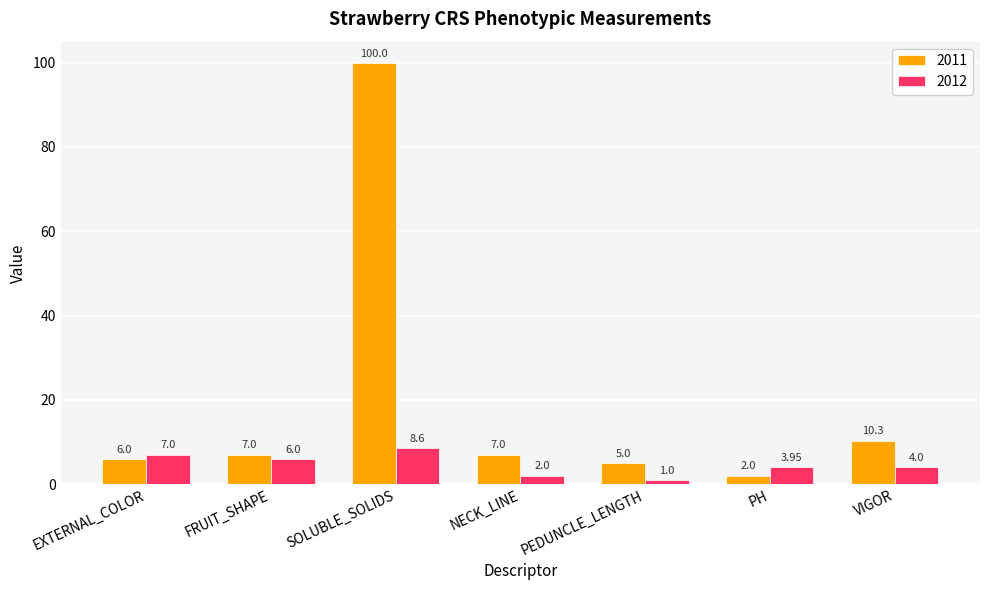

Is the value of 2011 at VIGOR greater than the value of 2012 at NECK_LINE?

Yes